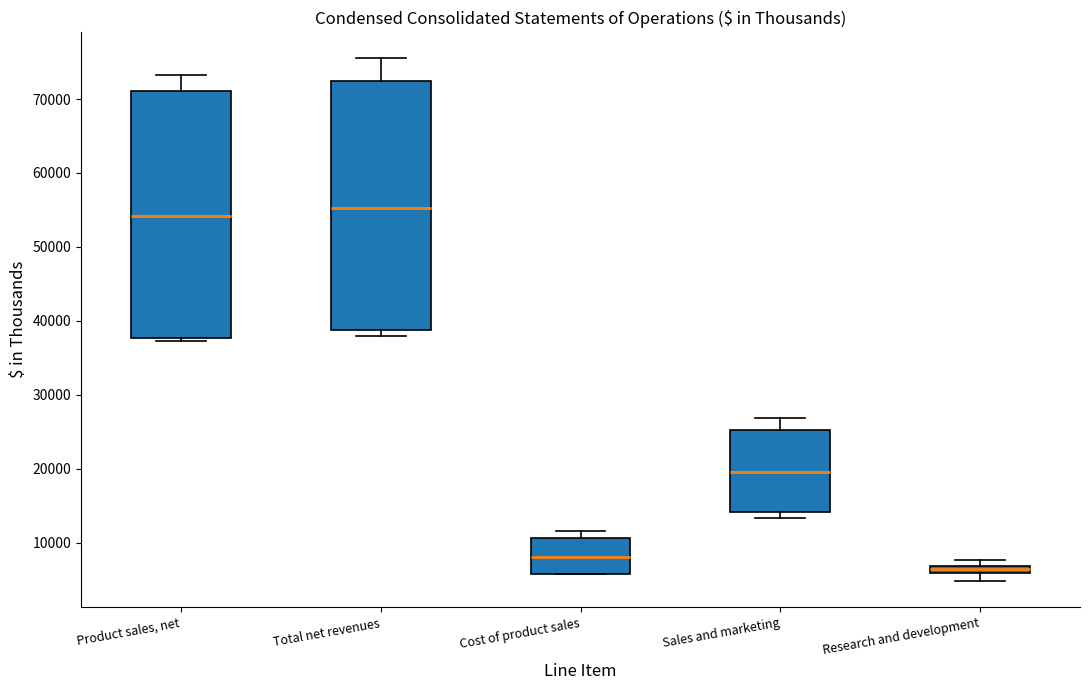

Which box's median line is the highest?

Total net revenues